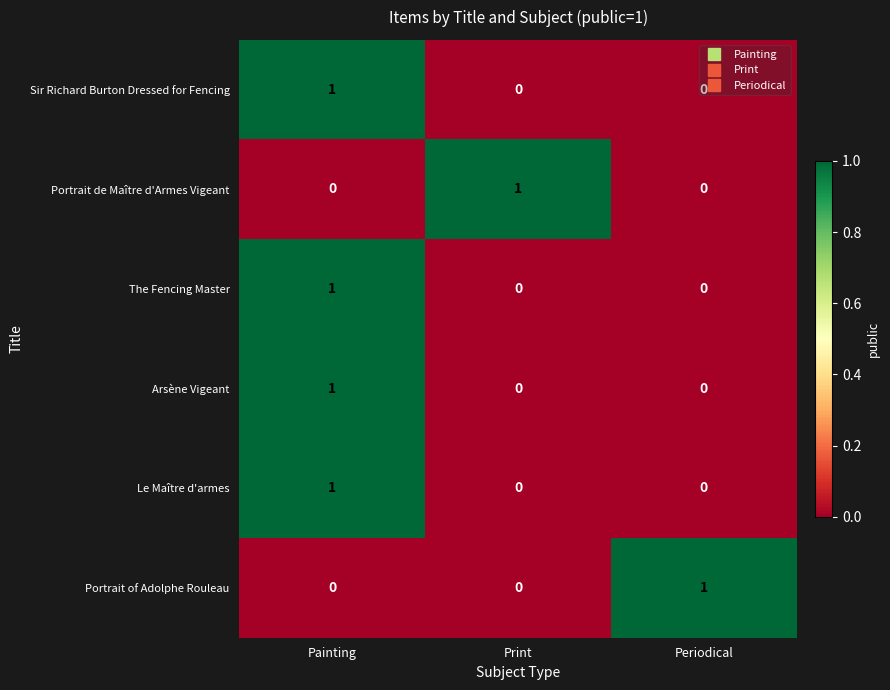

Count the number of data series in this chart.

6